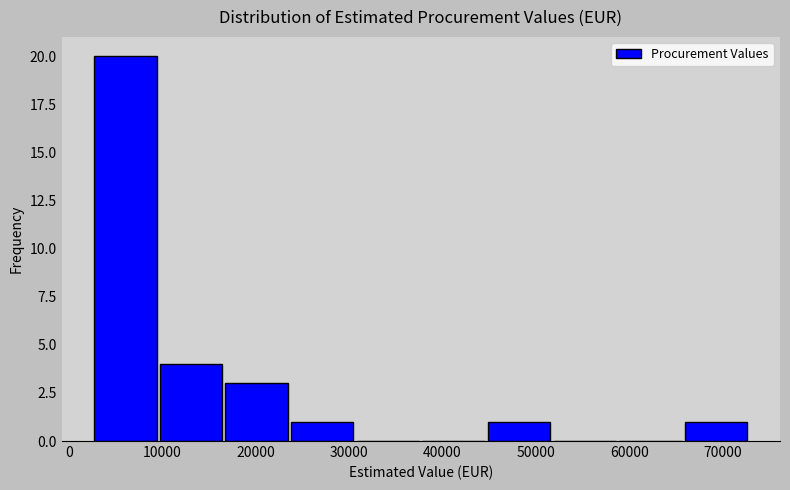

Reading left to right, transcribe this chart: for each bar, give the range it covers on the x-axis and its height. Neither the bar edges nor the heights are printed on the chart, so give them approximately, as read against the axes.

3000 to 10000: 20
10000 to 17000: 4
17000 to 24000: 3
24000 to 31000: 1
31000 to 38000: 0
38000 to 45000: 0
45000 to 52000: 1
52000 to 59000: 0
59000 to 66000: 0
66000 to 73000: 1